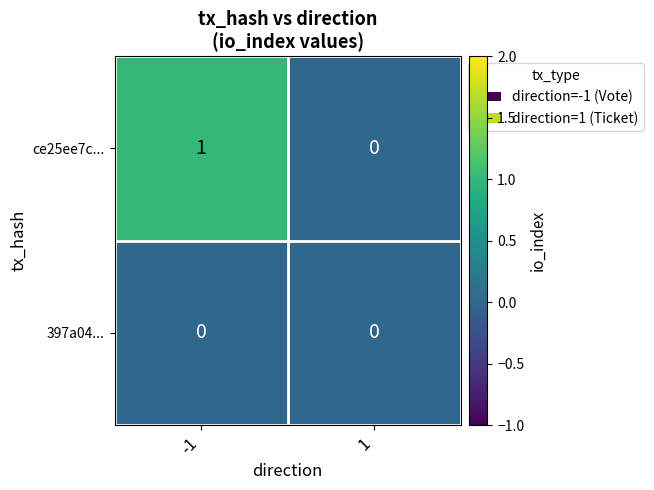

Between -1 and 1, which series saw the biggest shift?

ce25ee7c...